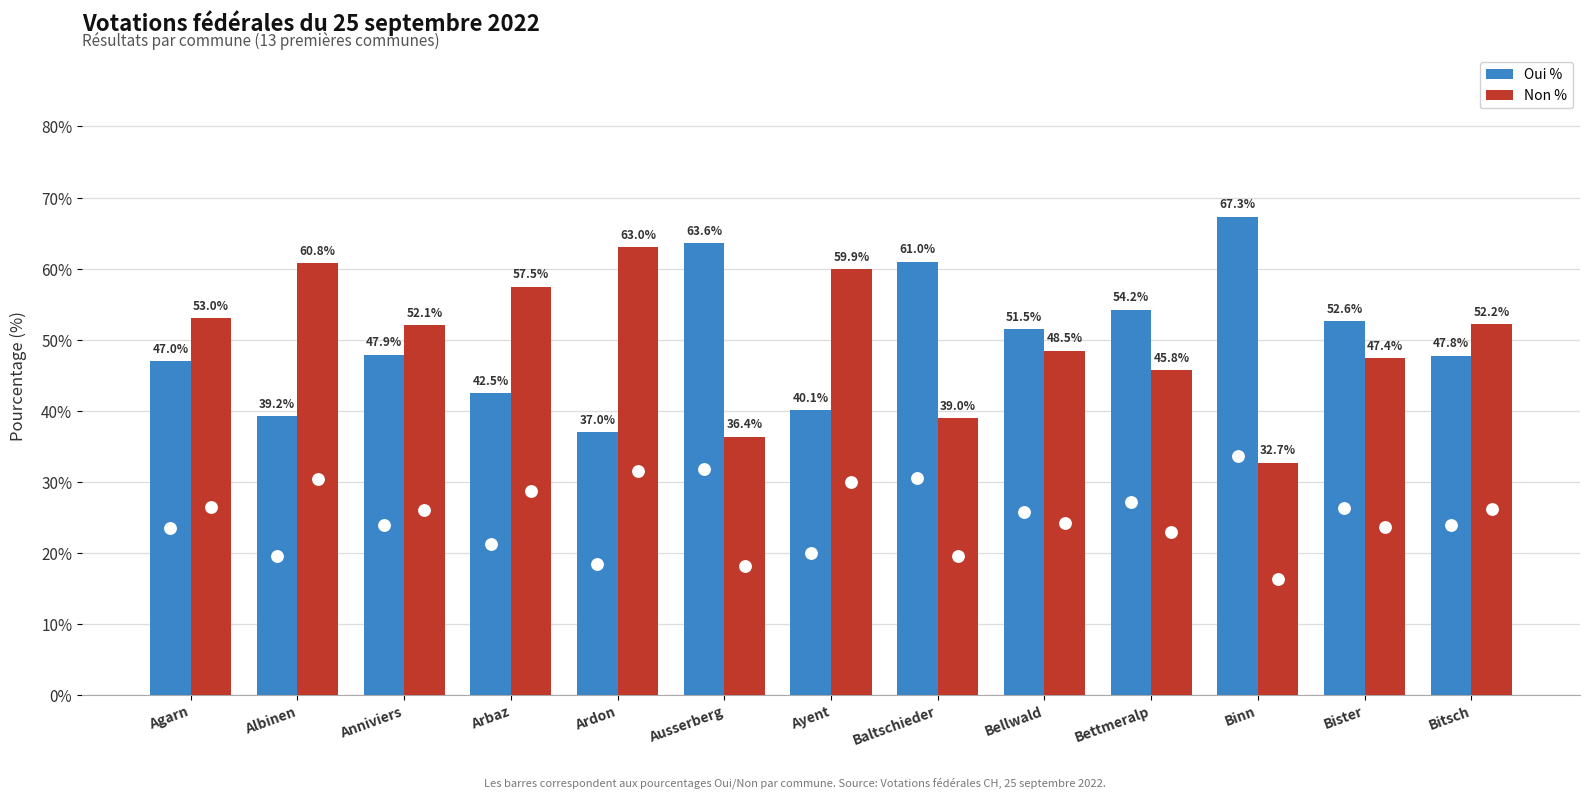

Is the value of Oui % at Bister greater than the value of Non % at Albinen?

No